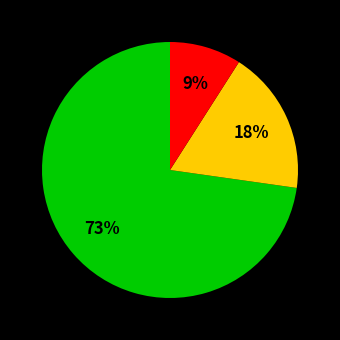

Is there a majority slice in this chart?

Yes